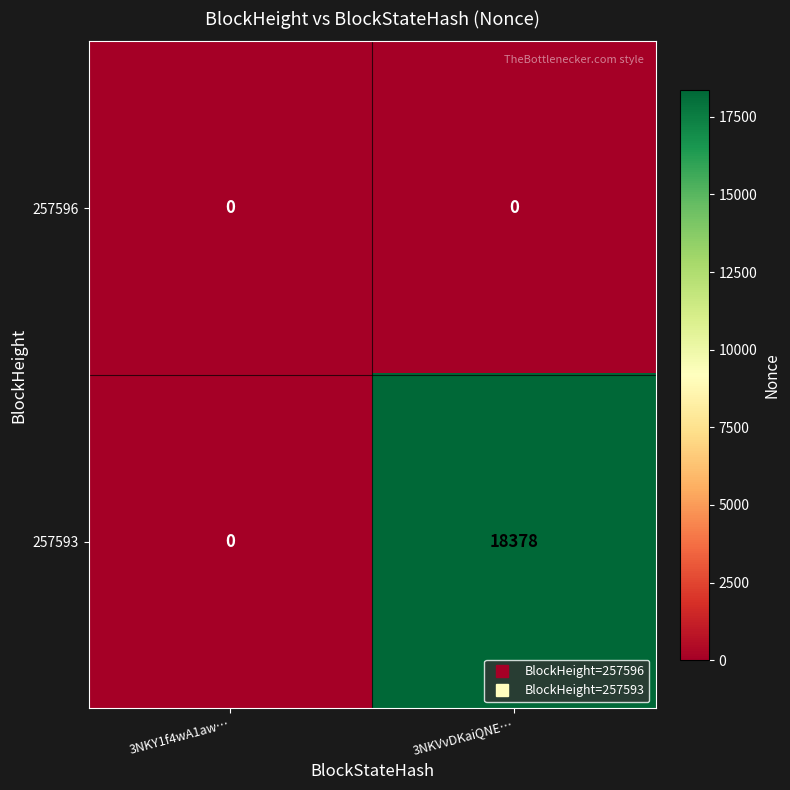

What is the difference between the maximum and minimum values in the 257593 series?

18378